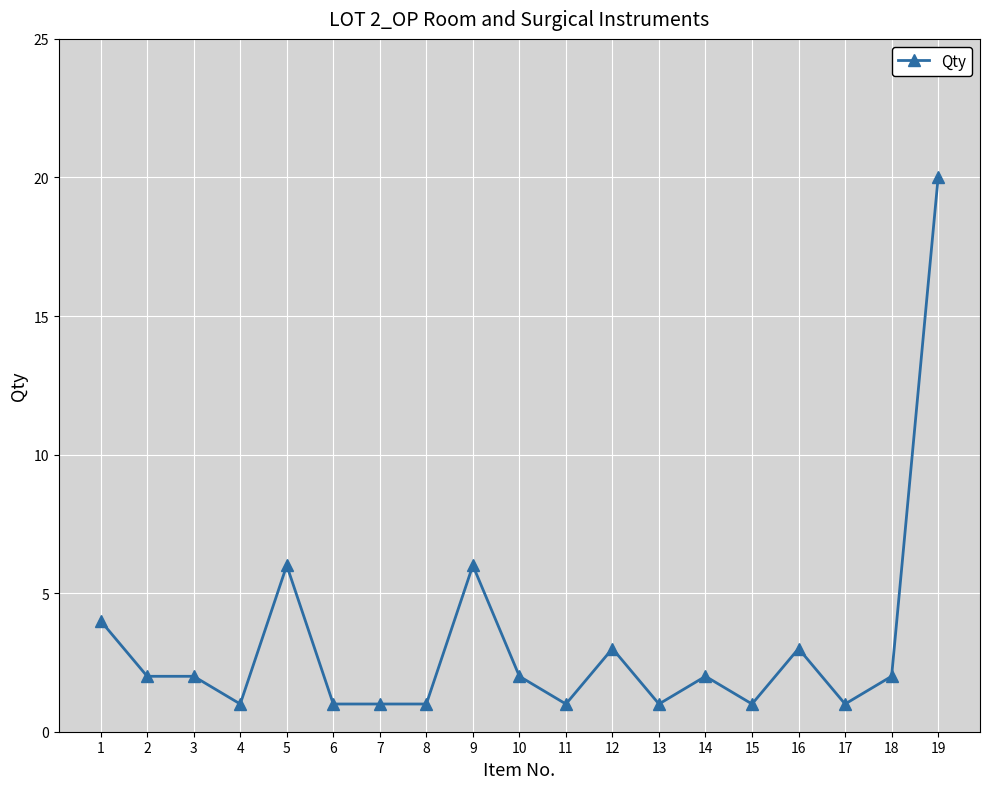

Between 9 and 8, which is larger?

9